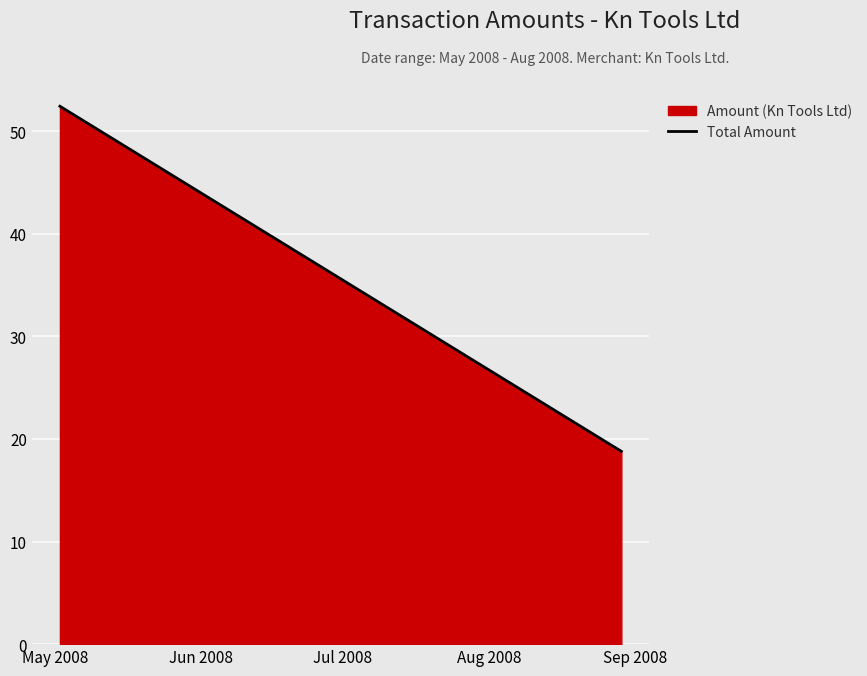

What is the smallest value displayed?

18.8